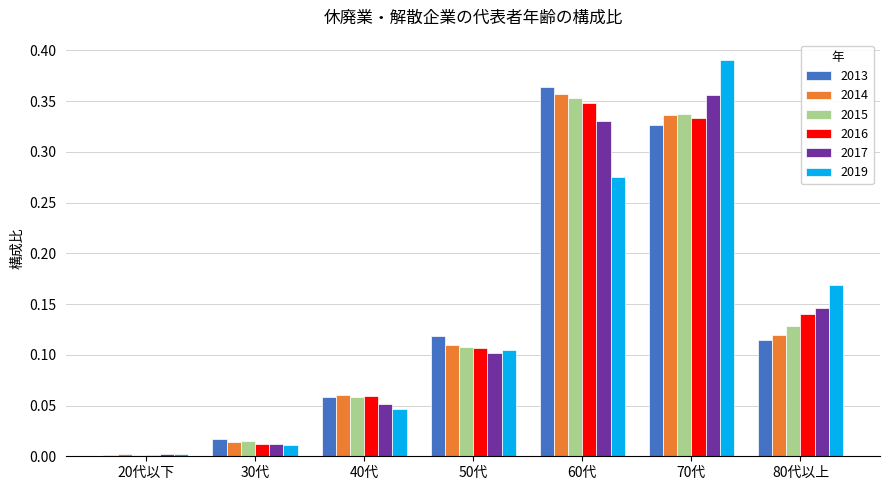

What is the total value across all series at 70代?

2.1